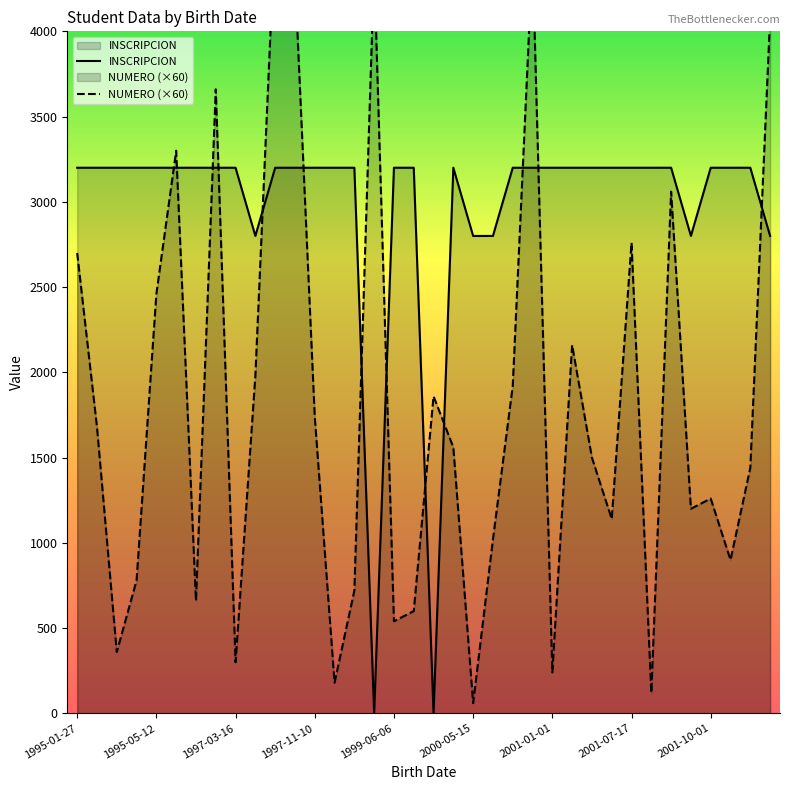

True or false: INSCRIPCION has a value of 2216 at 2001-04-12.

False